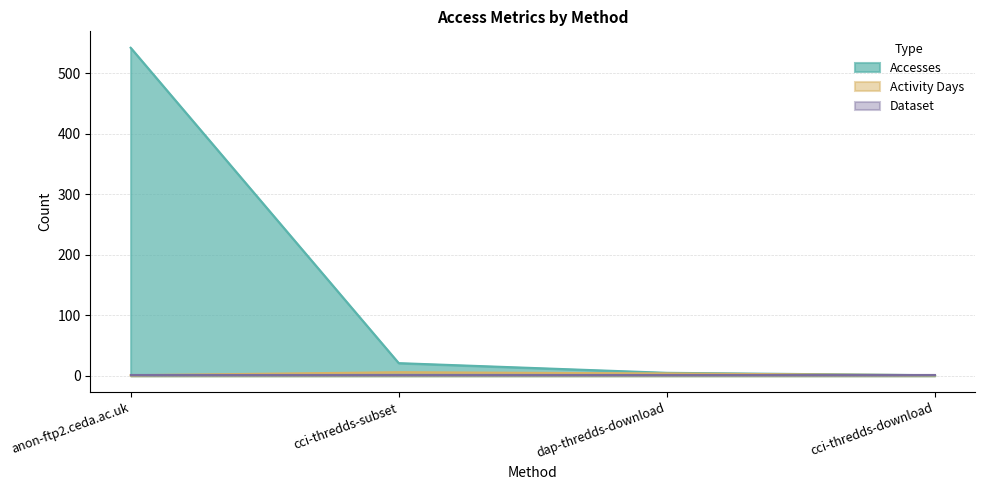

What is the difference between the highest and lowest values at cci-thredds-subset?

20